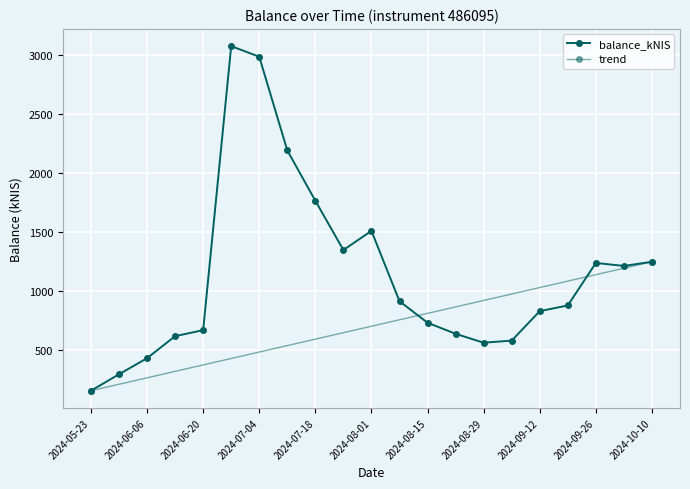

What is the ratio of the value at 2024-05-23 to the value at 2024-06-20?

0.2